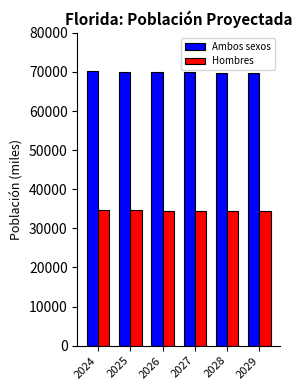

At how many categories does at least one series exceed 35978?

6